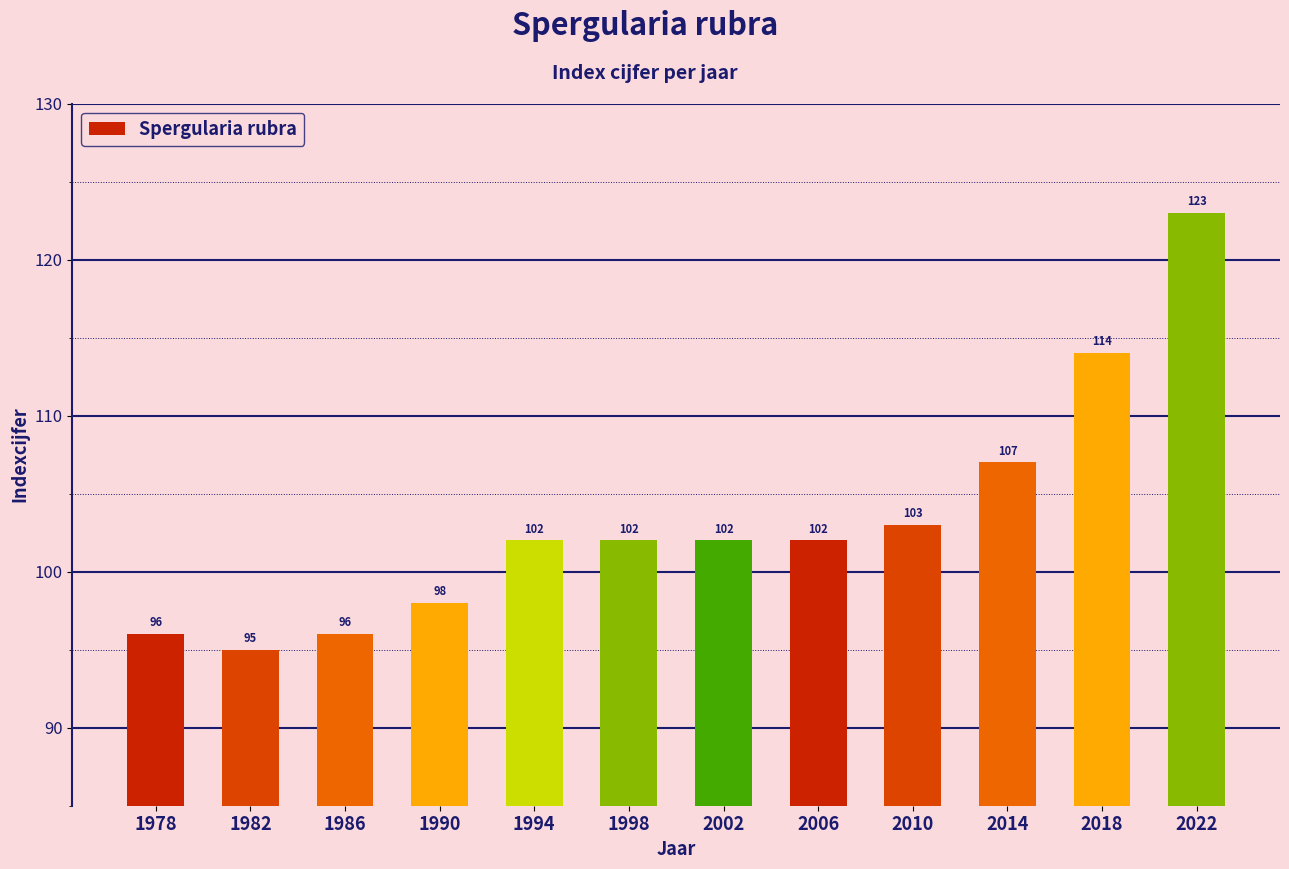

What is the value of the 1st bar from the left?

96